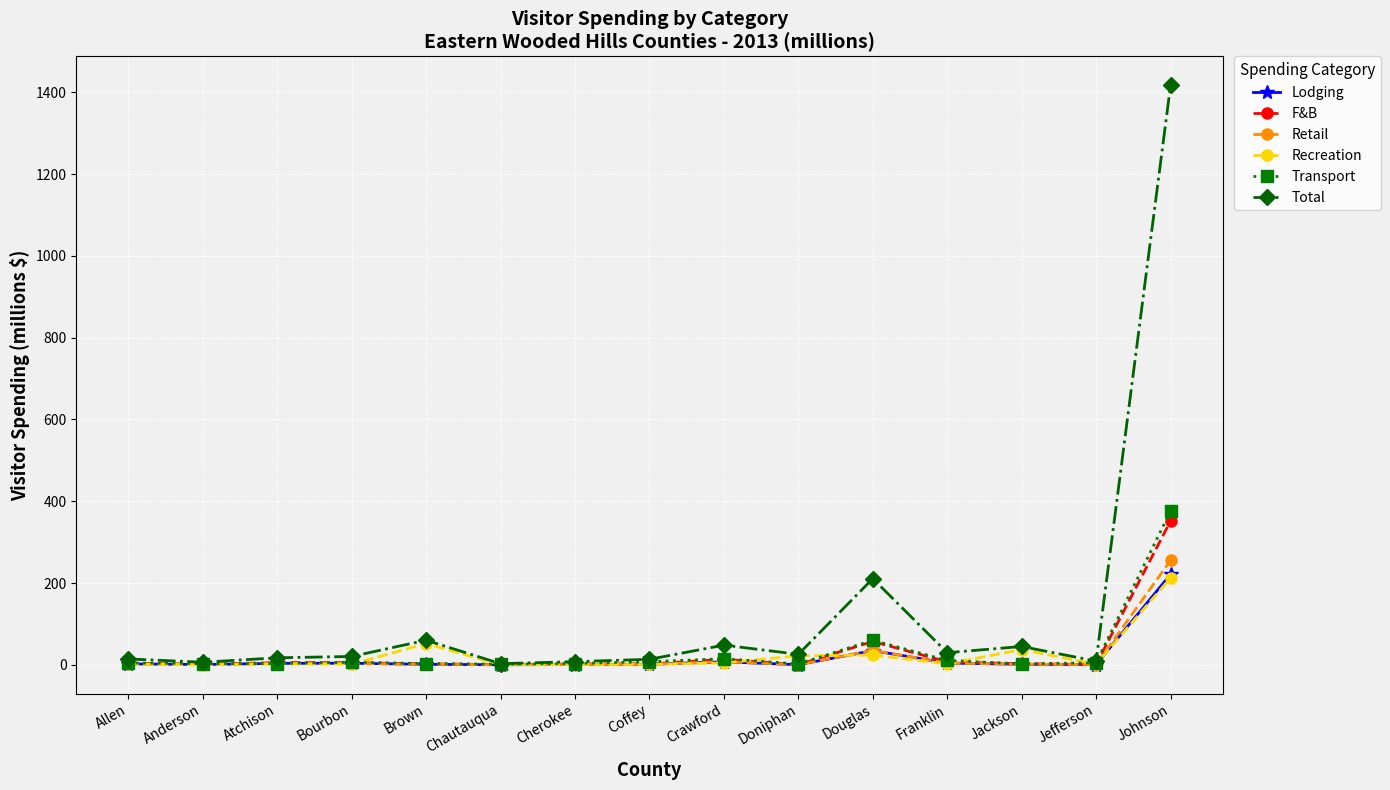

Count the number of data series in this chart.

6